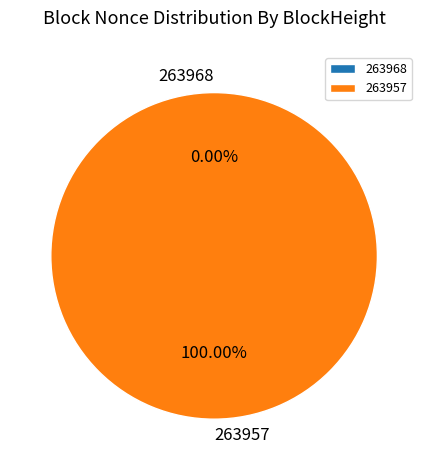

To the nearest percent, what is the combined percentage of 263957 and 263968?

100%